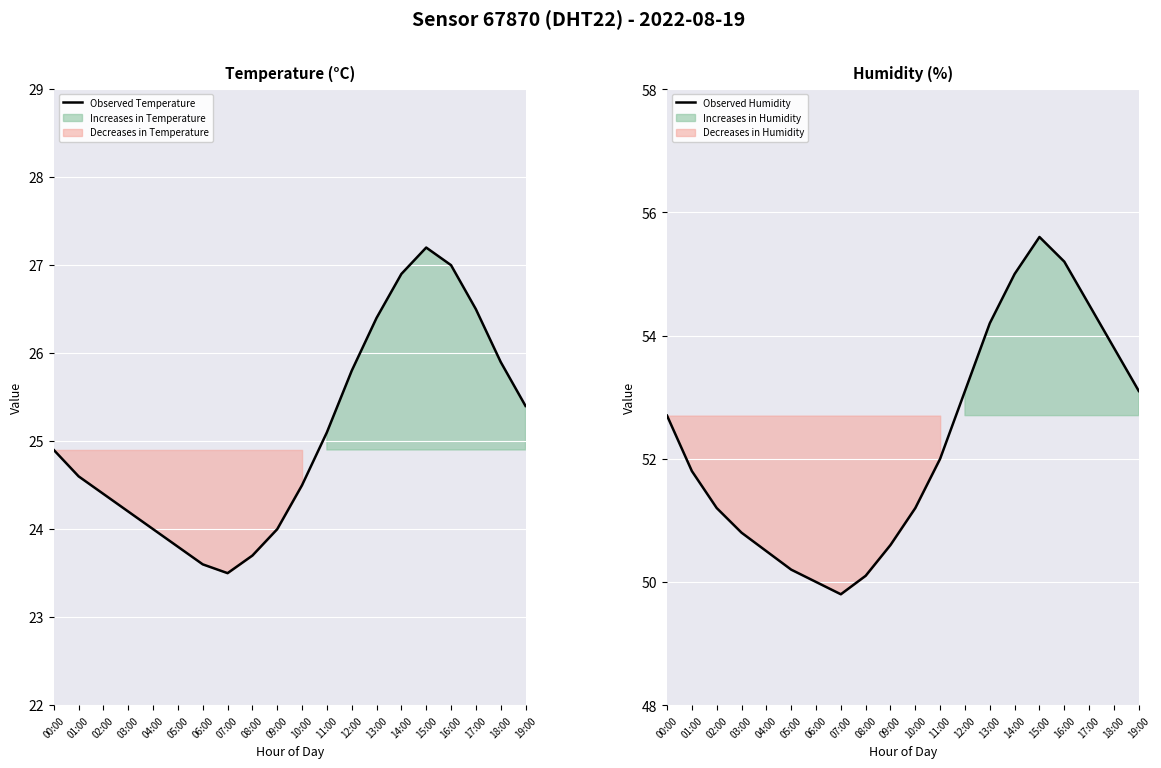

Count the number of data series in this chart.

2